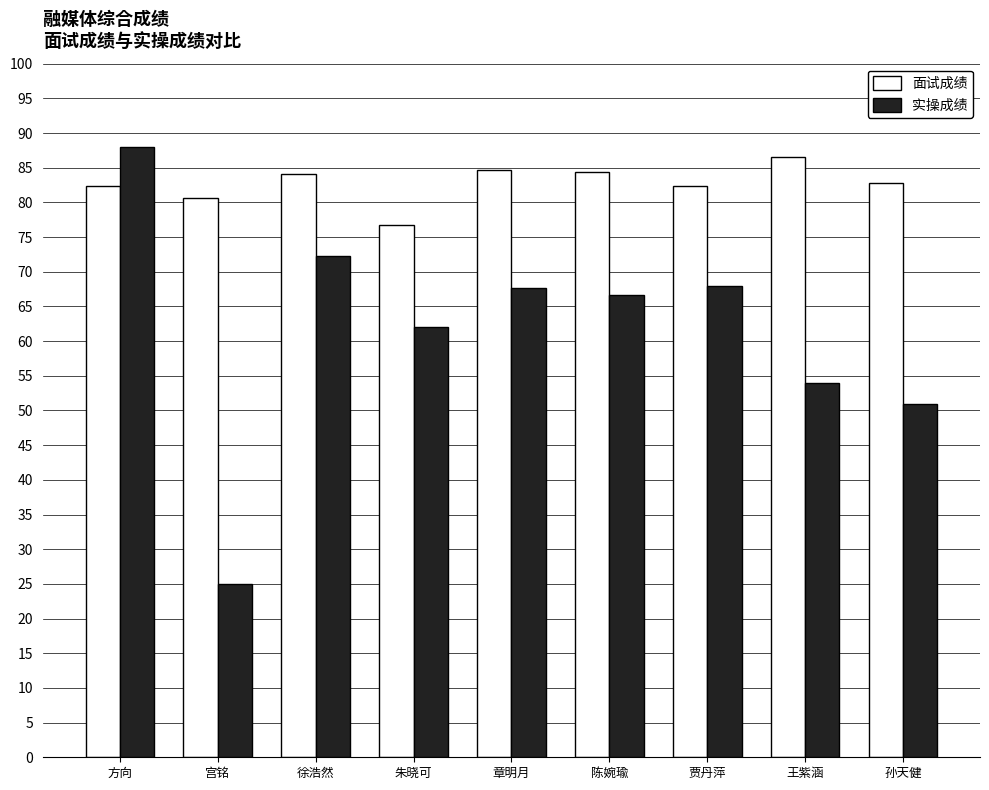

What is the label of the 3rd bar from the left?

徐浩然